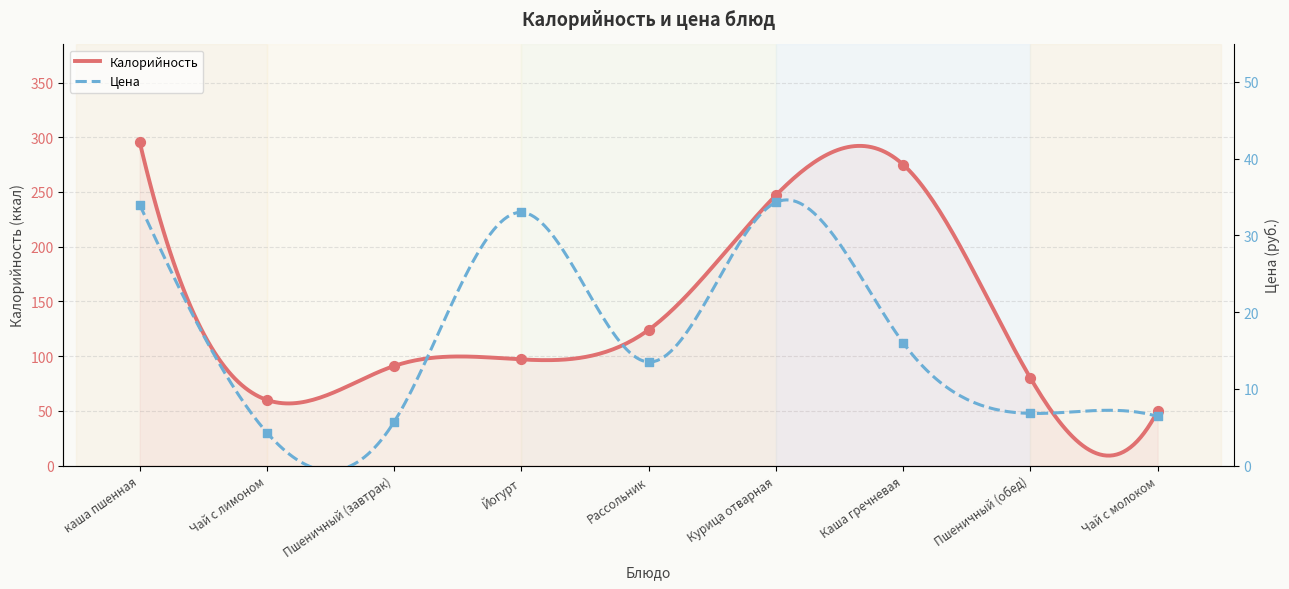

At how many categories does at least one series exceed 152?

3